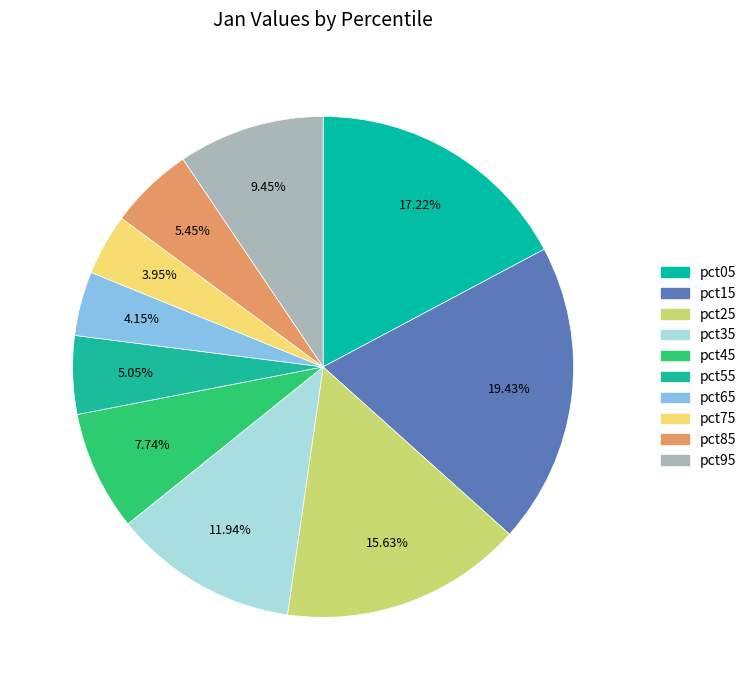

True or false: pct25 accounts for 4% of the total.

False